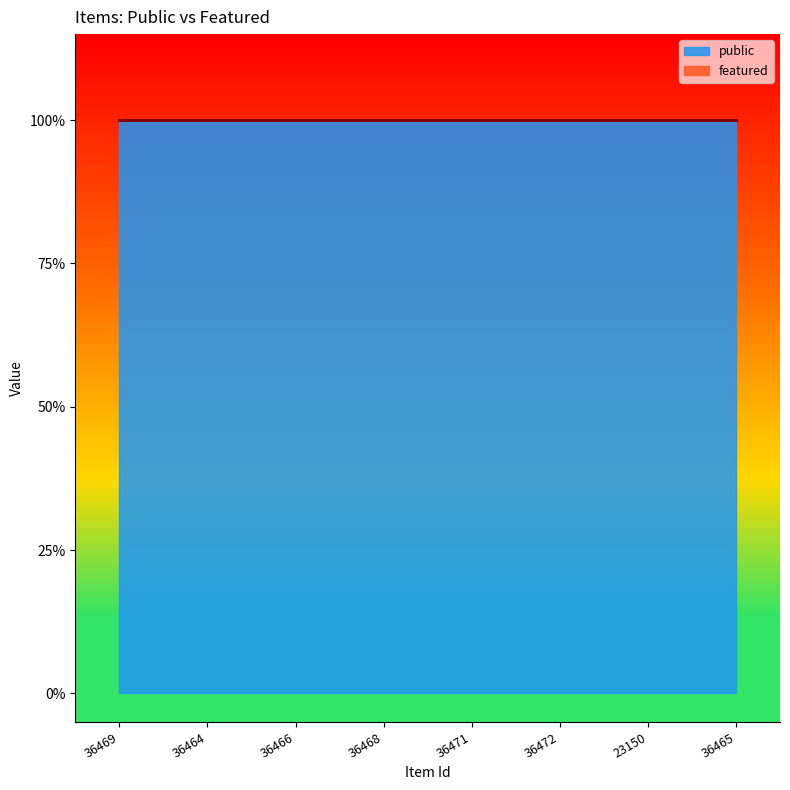

Is it true that featured equals 0 at 36465?

True